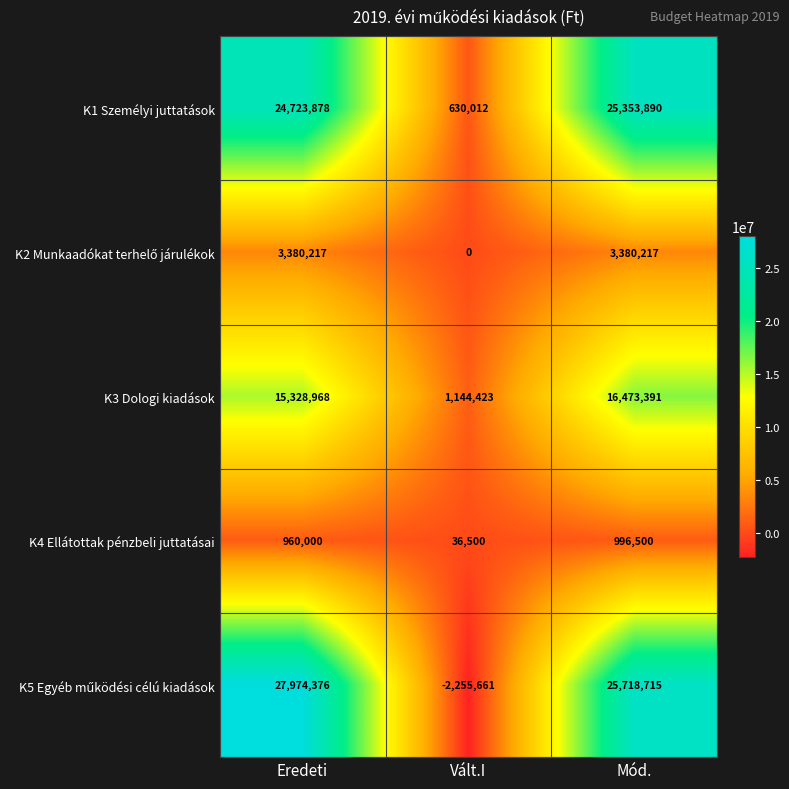

What is the difference between the maximum and minimum values in the K1 Személyi juttatások series?

24723878